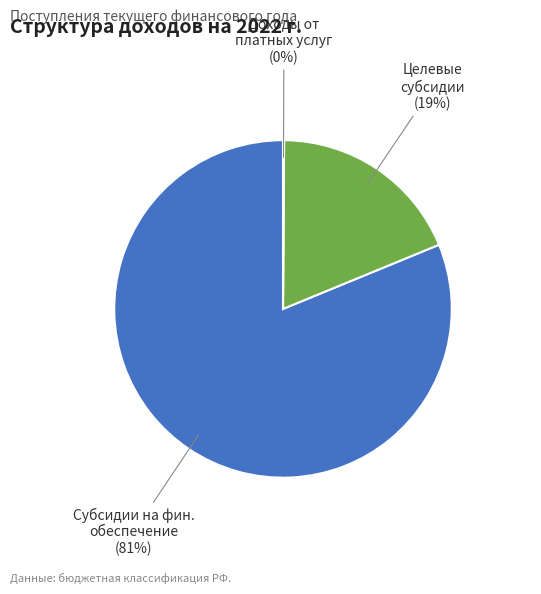

Which category has the biggest portion of the pie?

Субсидии на фин. обеспечение (81%)